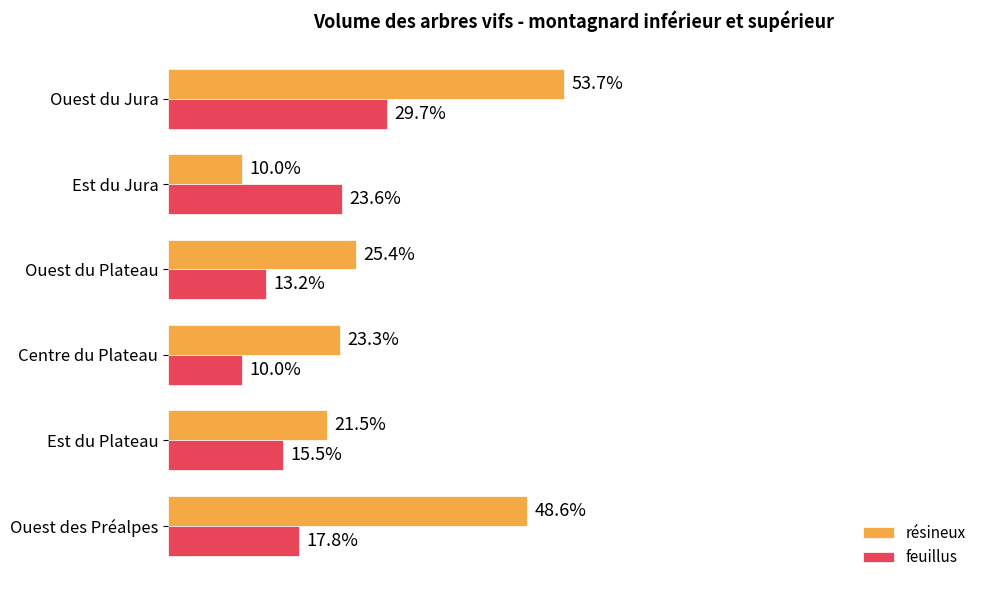

Which series has the largest total across all categories?

résineux